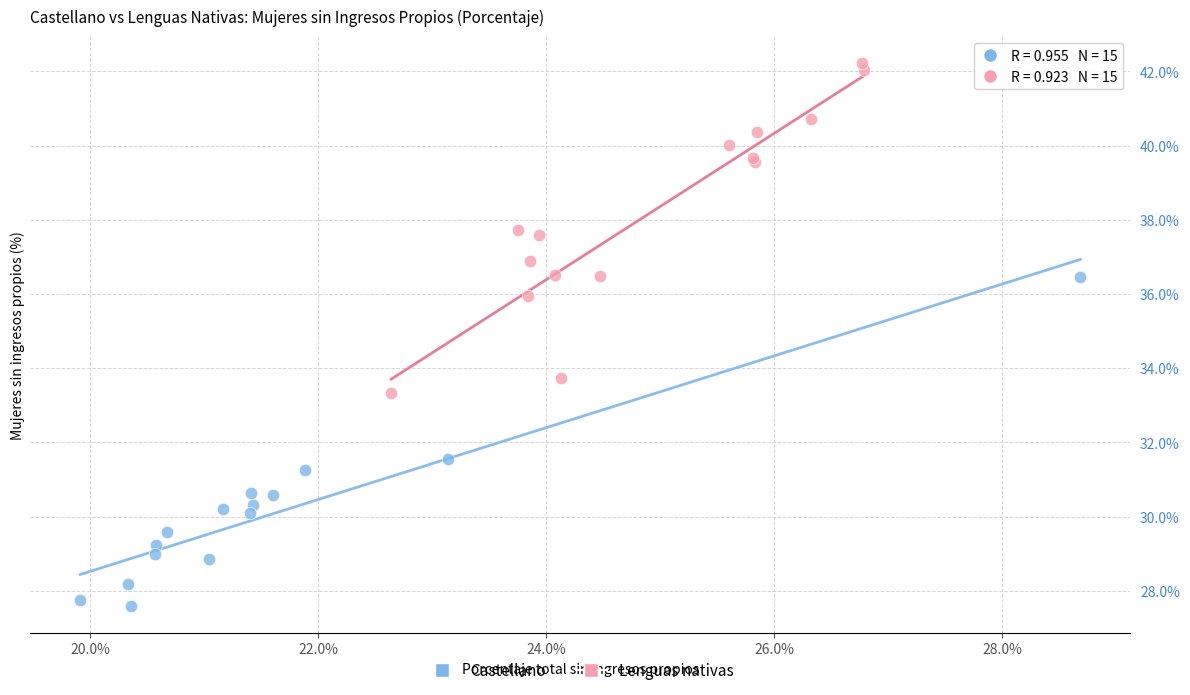

What are all the series names shown in the legend?

Castellano, Lenguas nativas